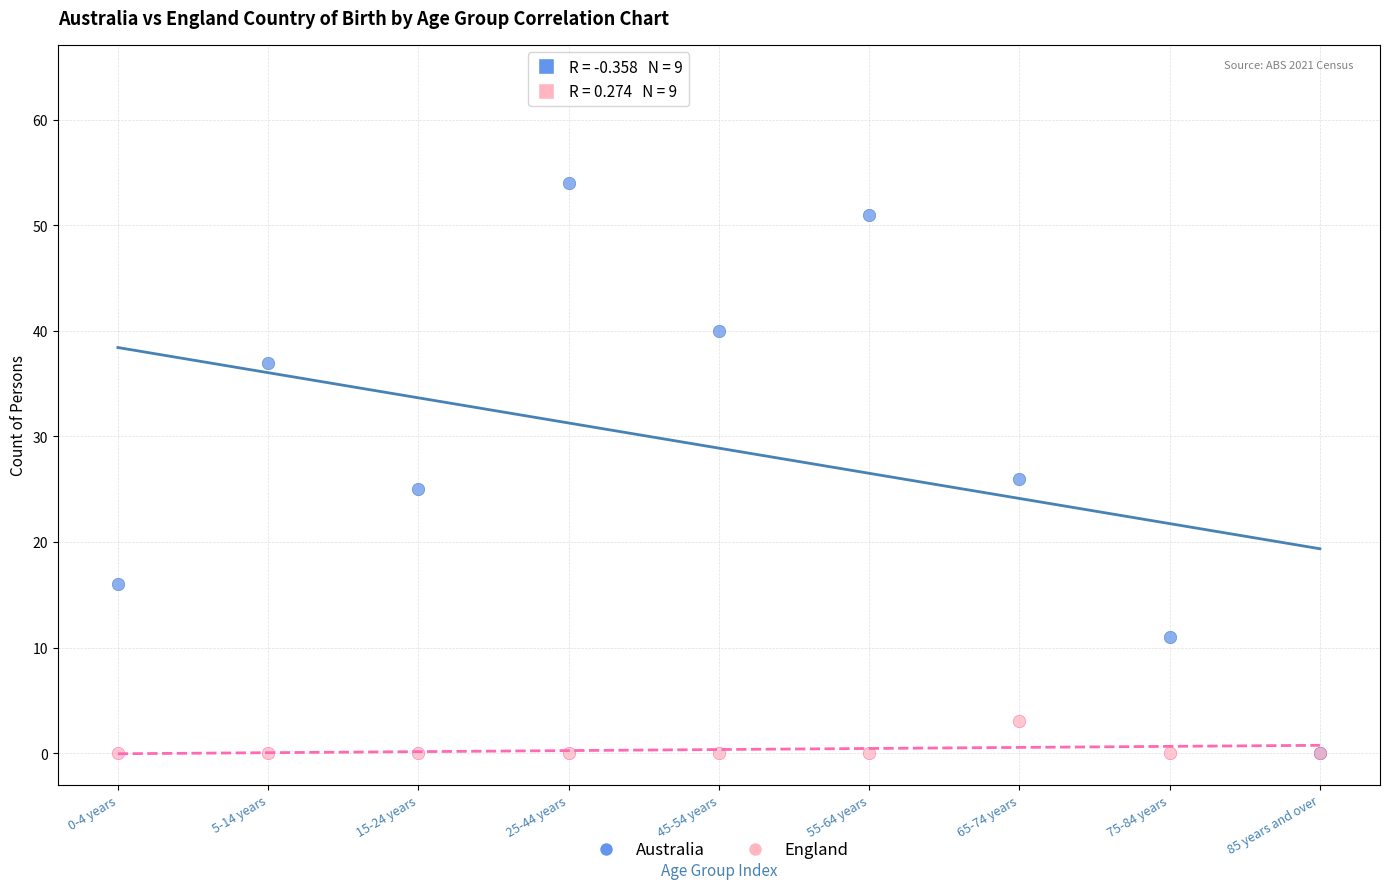

In the Australia series, what Y value is closest to 27?

26